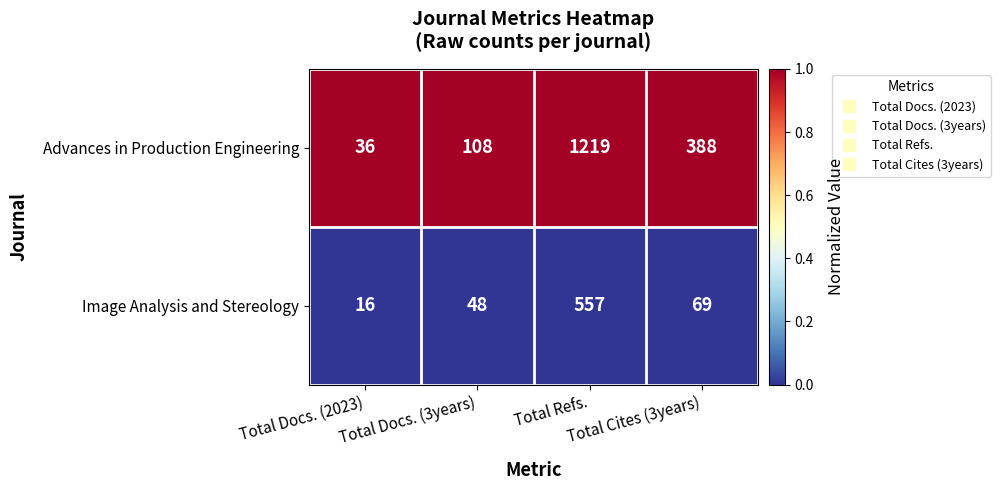

Which series has the largest total across all categories?

Advances in Production Engineering